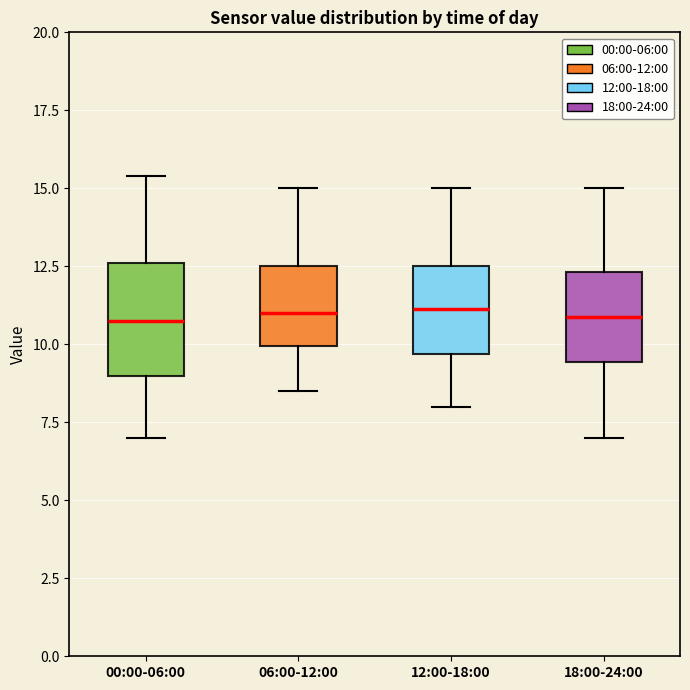

Where is the lower edge of the box for 00:00-06:00 on the y-axis? The values are not printed on the chart, so give them approximately, as read against the axis.

9.0